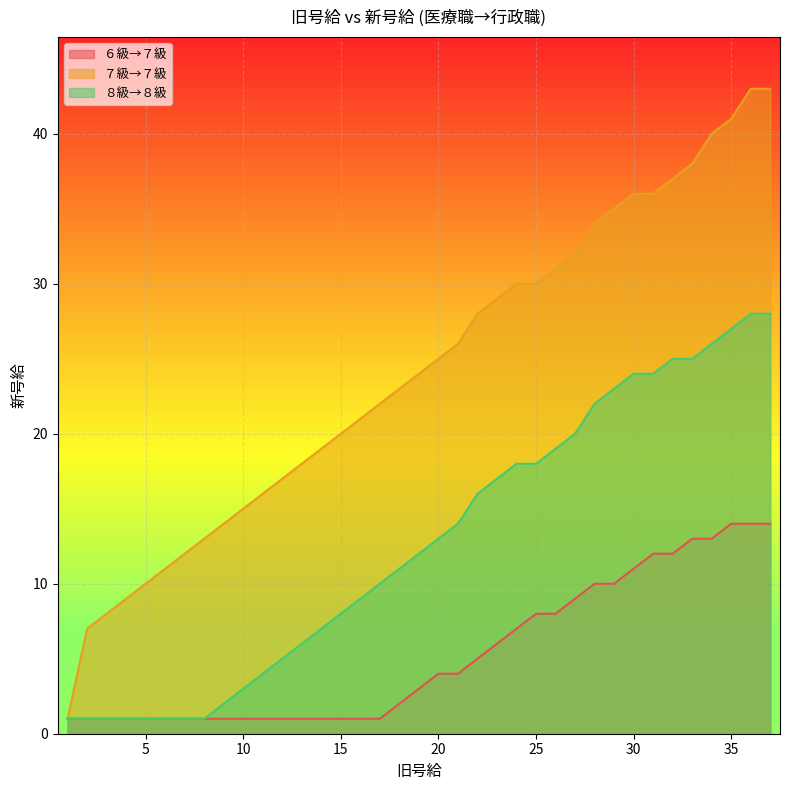

Rank the series by their maximum value, from highest to lowest.

７級→７級, ８級→８級, ６級→７級